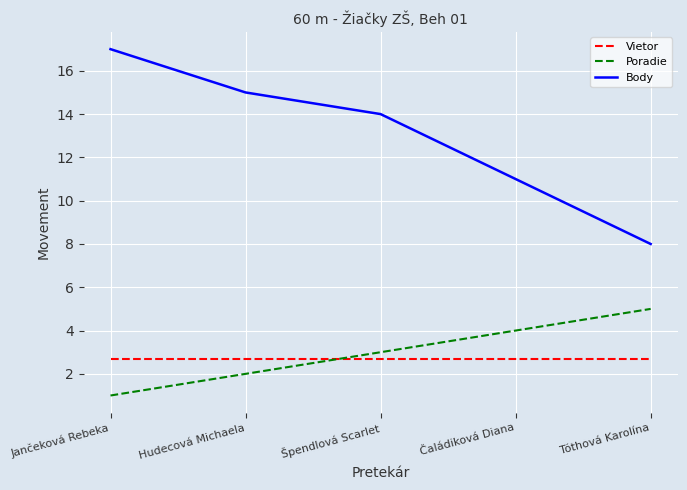

What is the spread (max minus min) of values at Čaládiková Diana?

8.3